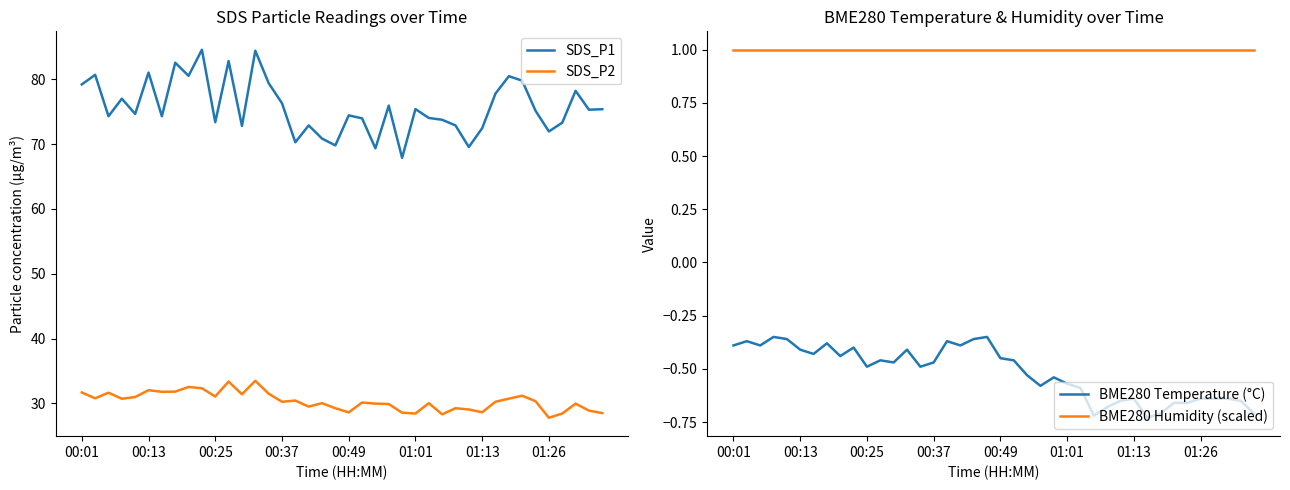

What is the lowest value of the SDS_P1 series?

67.9